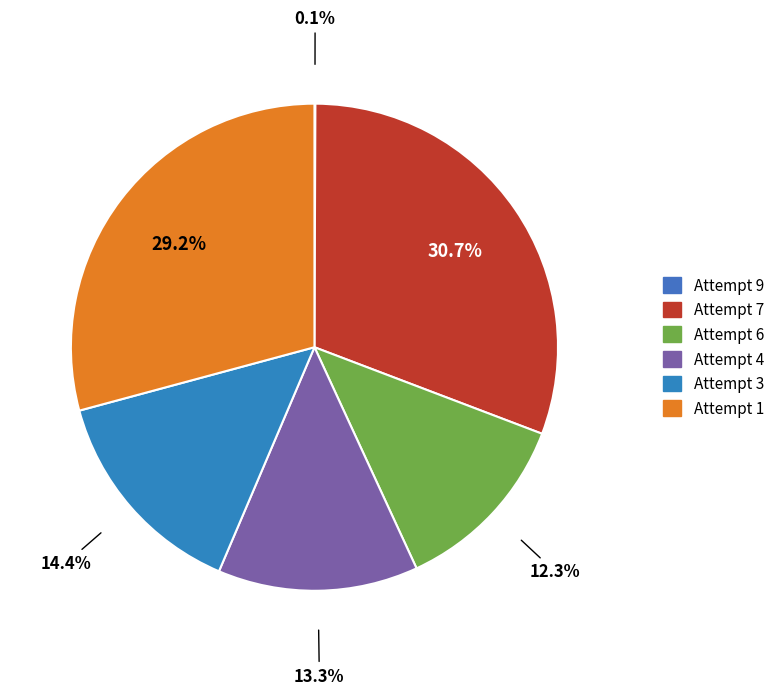

What percentage is the Attempt 4 slice, to the nearest percent?

13%